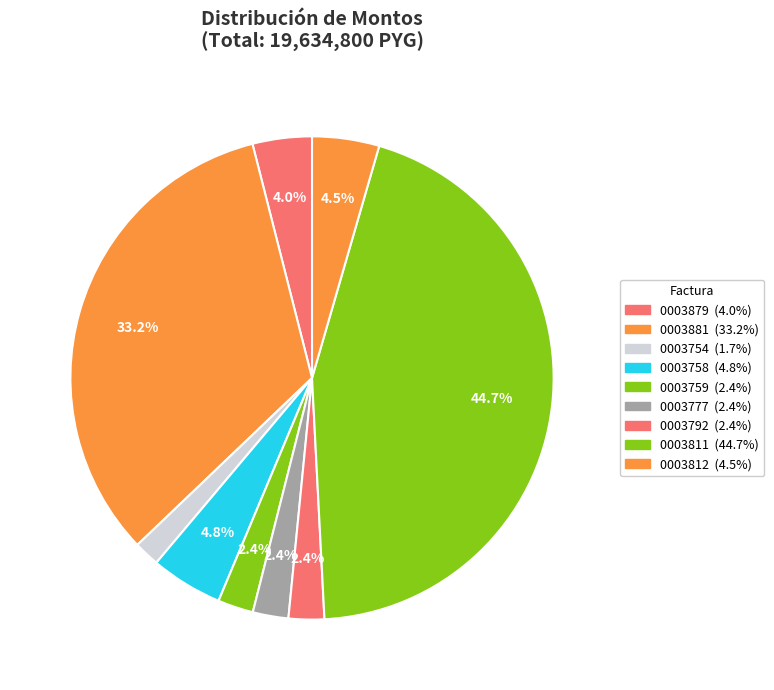

Count the number of slices in the pie.

9